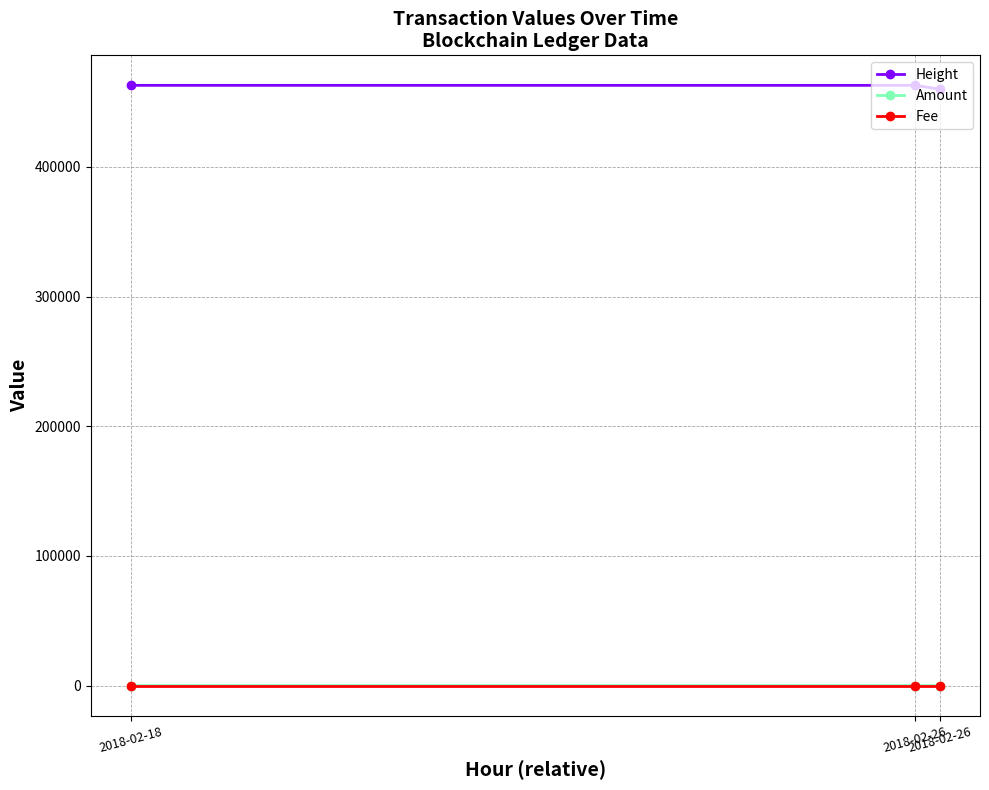

At how many categories does at least one series exceed 343055?

3